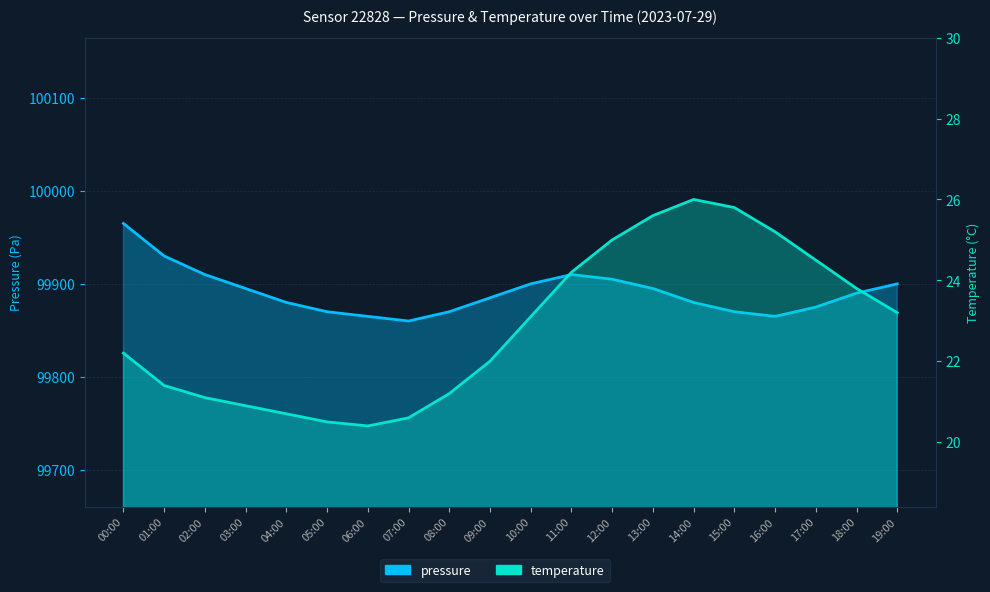

True or false: pressure and temperature intersect in this chart.

False